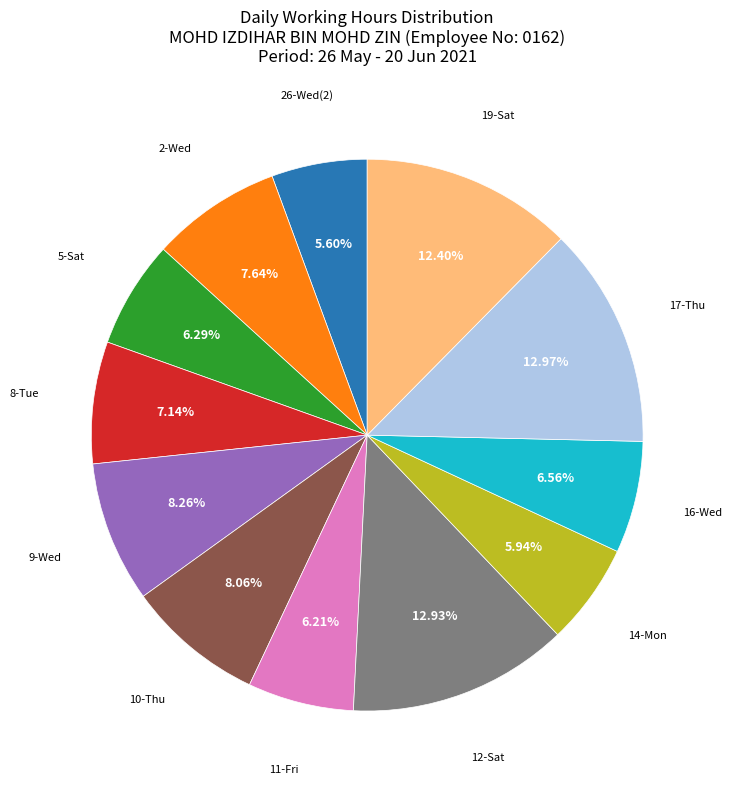

Is there any slice that represents more than half of the pie?

No